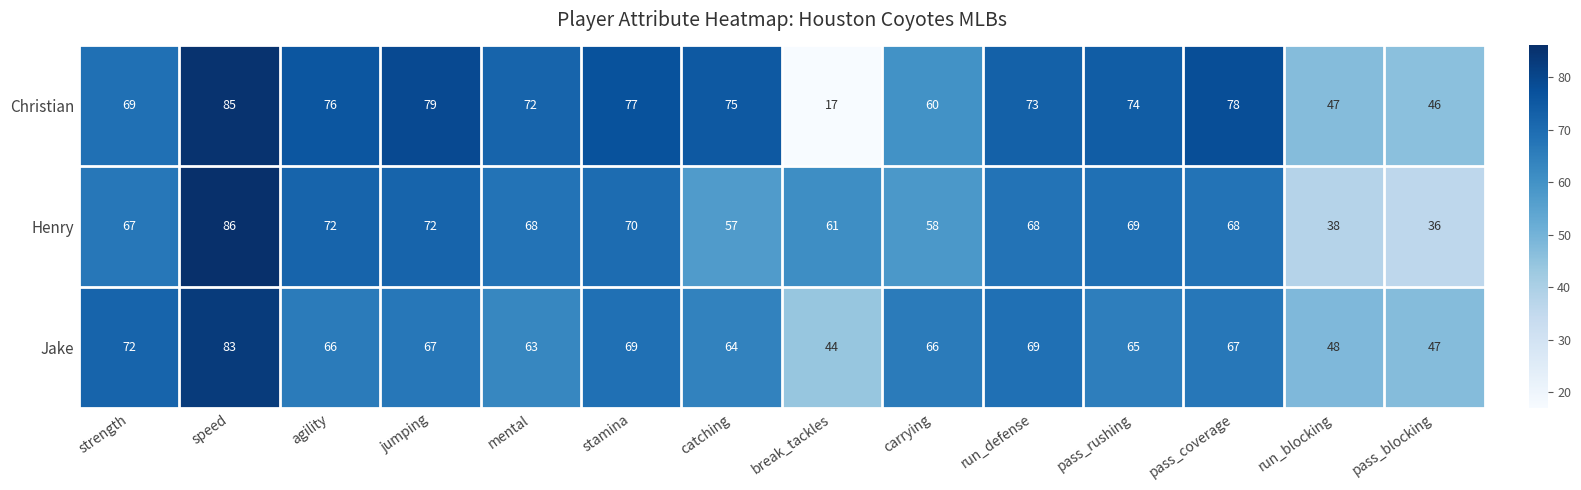

Which series has the largest range (max minus min)?

Christian